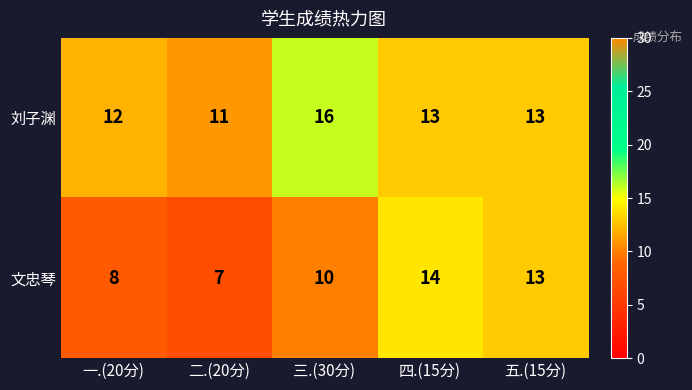

Rank the series at 二.(20分) from highest to lowest value.

刘子渊, 文忠琴